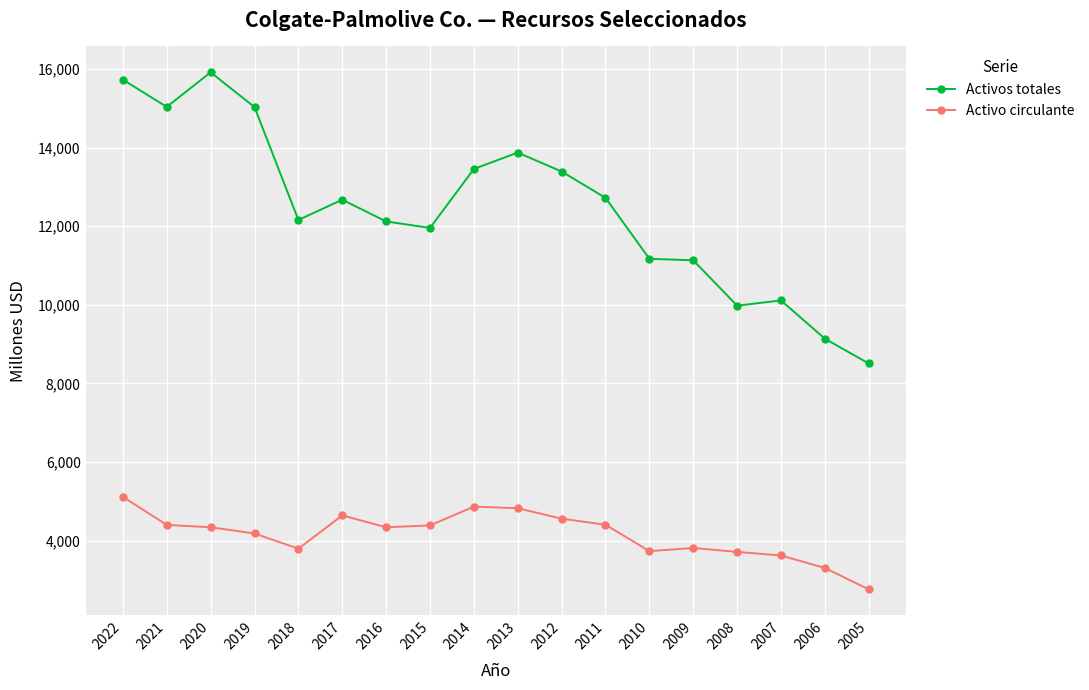

Is it true that Activos totales equals 26630 at 2019?

False